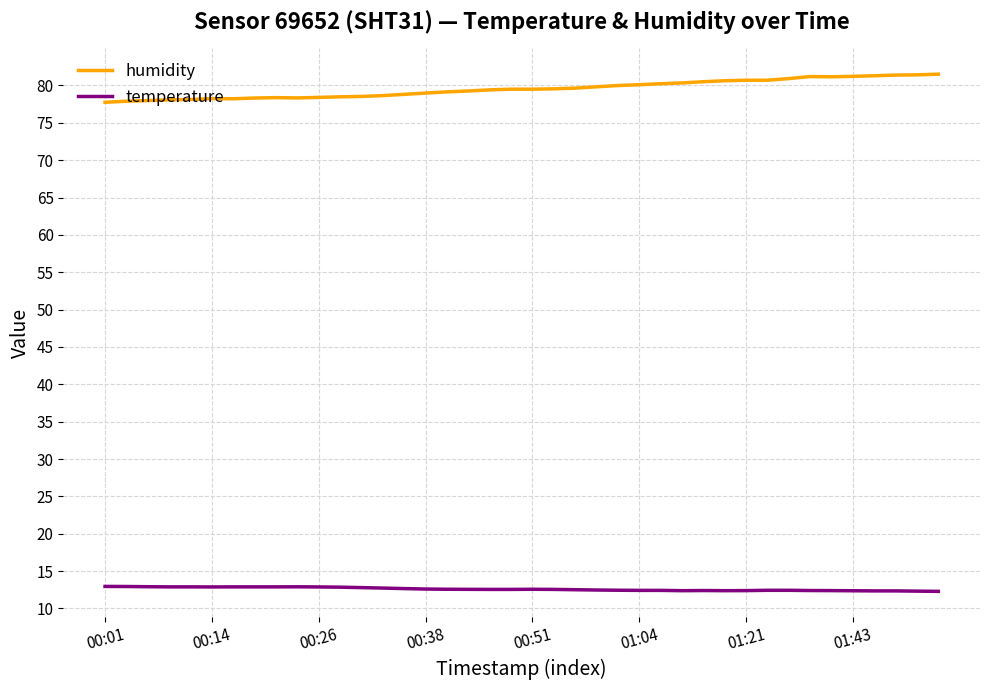

True or false: temperature and humidity cross at least once.

False